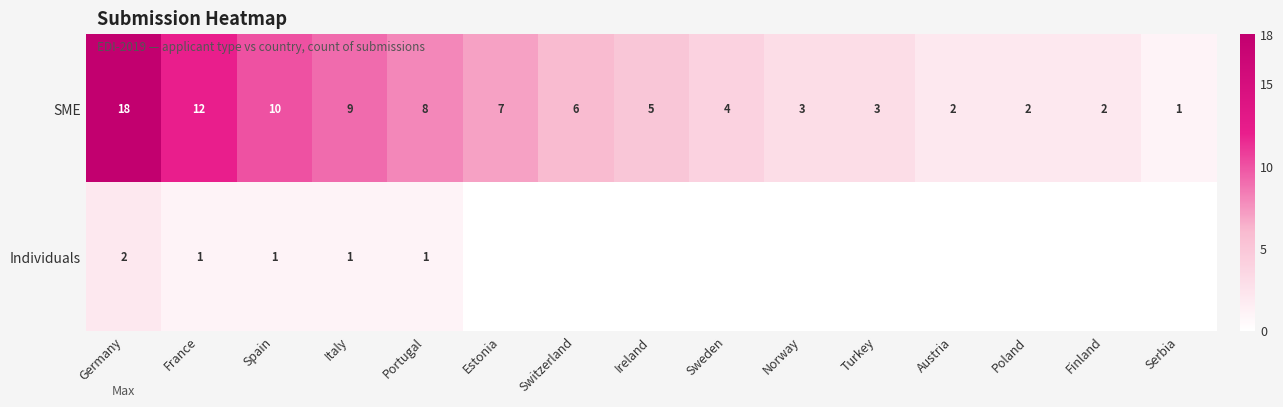

The value of SME at Italy is 13. True or false?

False